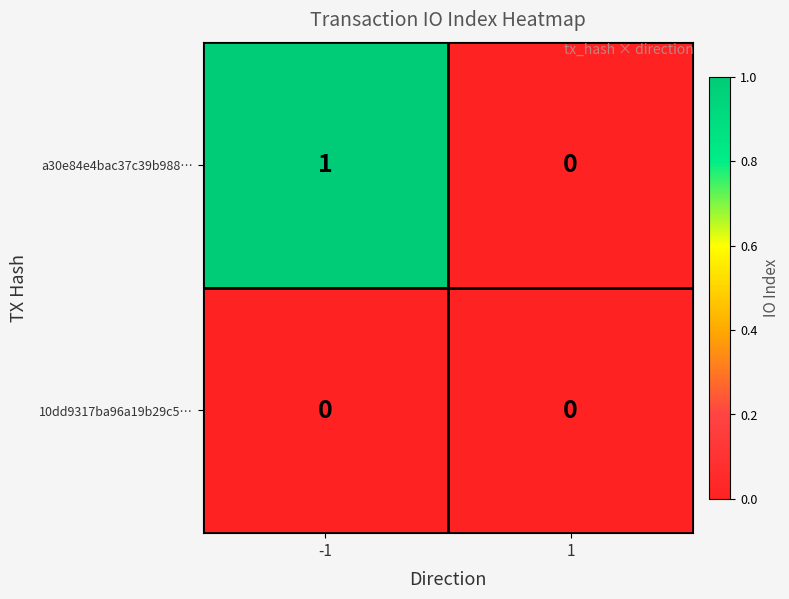

Rank the series by their average value, from lowest to highest.

10dd9317ba96a19b29c5…, a30e84e4bac37c39b988…